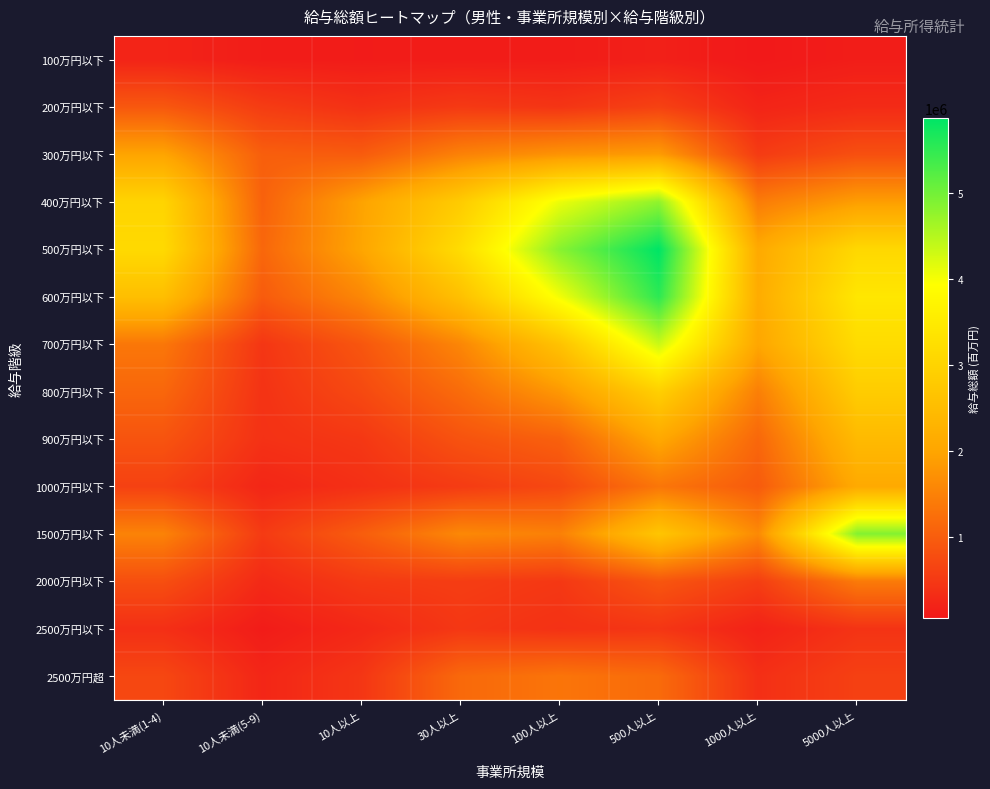

List the series in order of their peak value, highest first.

500万円以下, 600万円以下, 1500万円以下, 400万円以下, 700万円以下, 800万円以下, 900万円以下, 1000万円以下, 300万円以下, 2000万円以下, 2500万円超, 200万円以下, 2500万円以下, 100万円以下